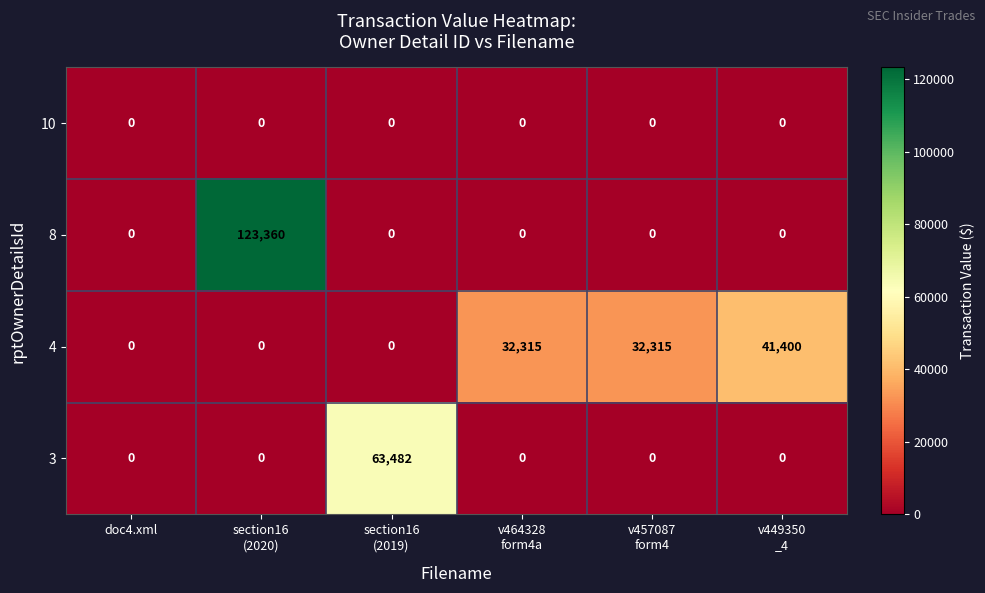

What is the difference between the second highest and second lowest values in the 4 series?

32315